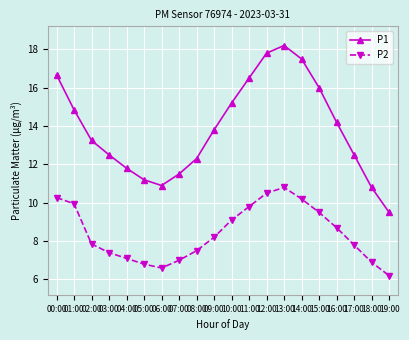

At which category does P2 reach its first local peak?

13:00